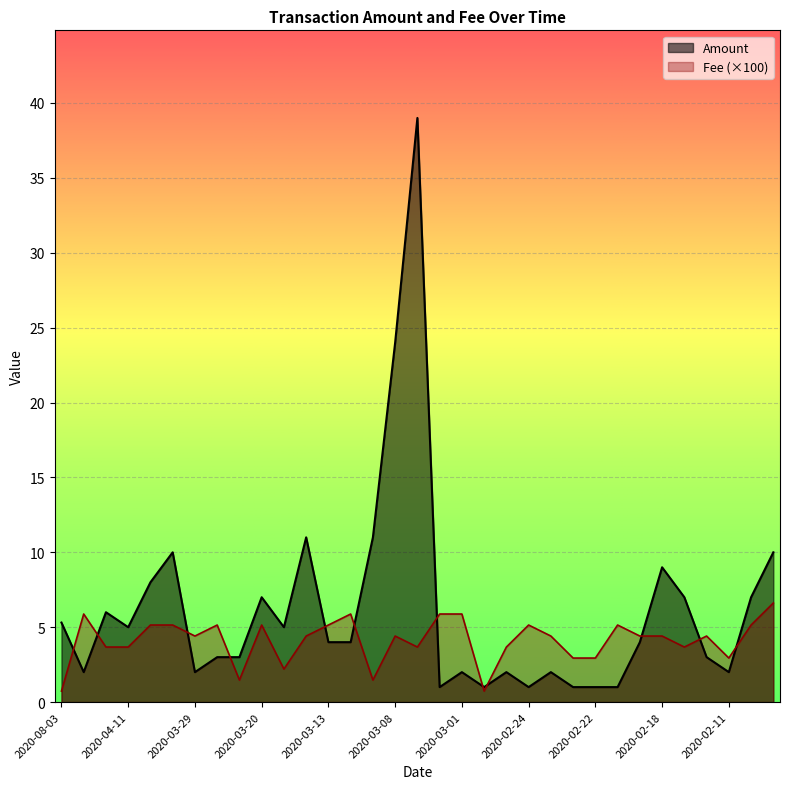

At which category does the chart reach its minimum across all series?

2020-08-03